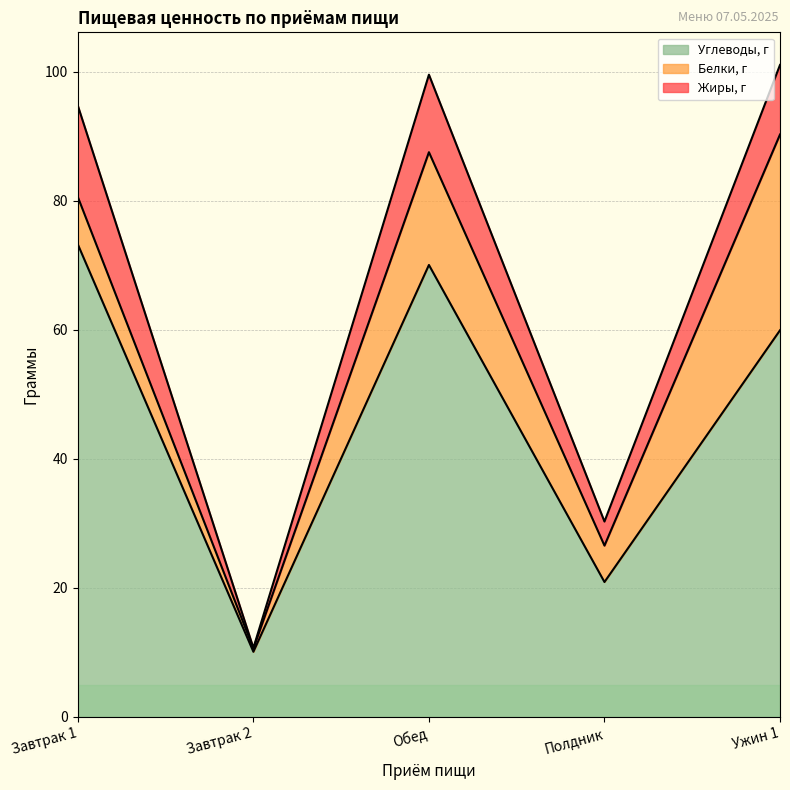

How many distinct data groups are displayed?

3